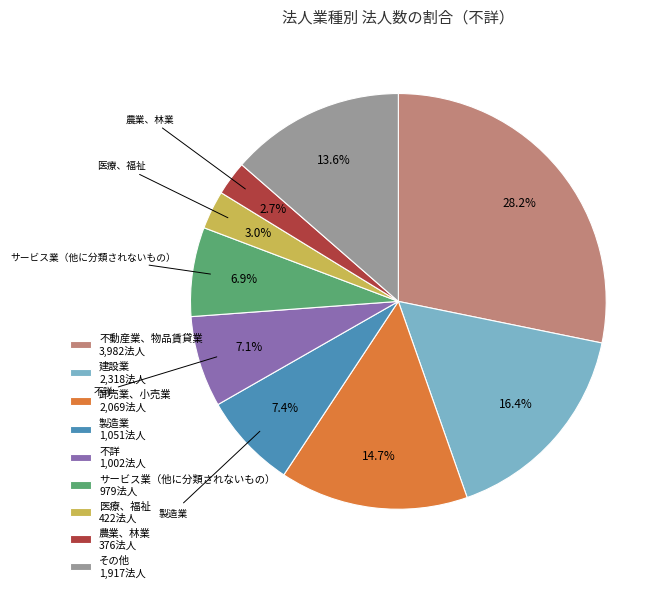

Approximately how many times larger is the value at 不動産業、物品賃貸業 3,982法人 compared to 卸売業、小売業 2,069法人?

1.9